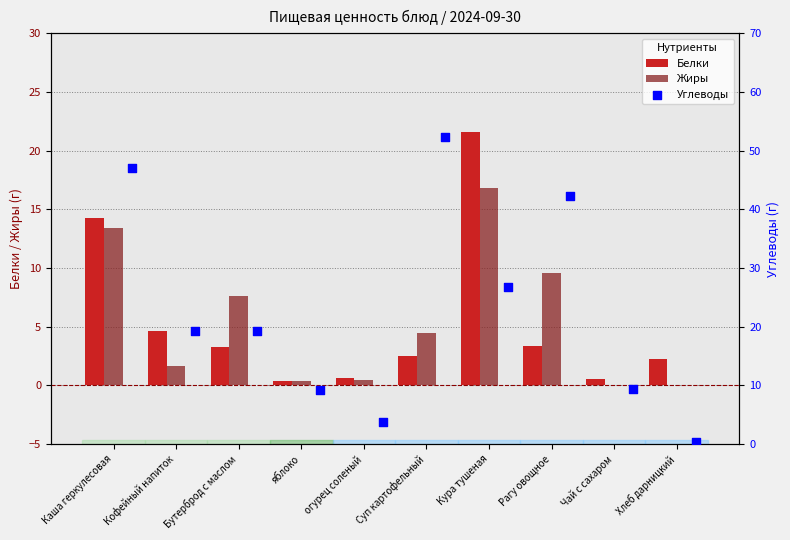

What are all the series names shown in the legend?

Белки, Жиры, Углеводы